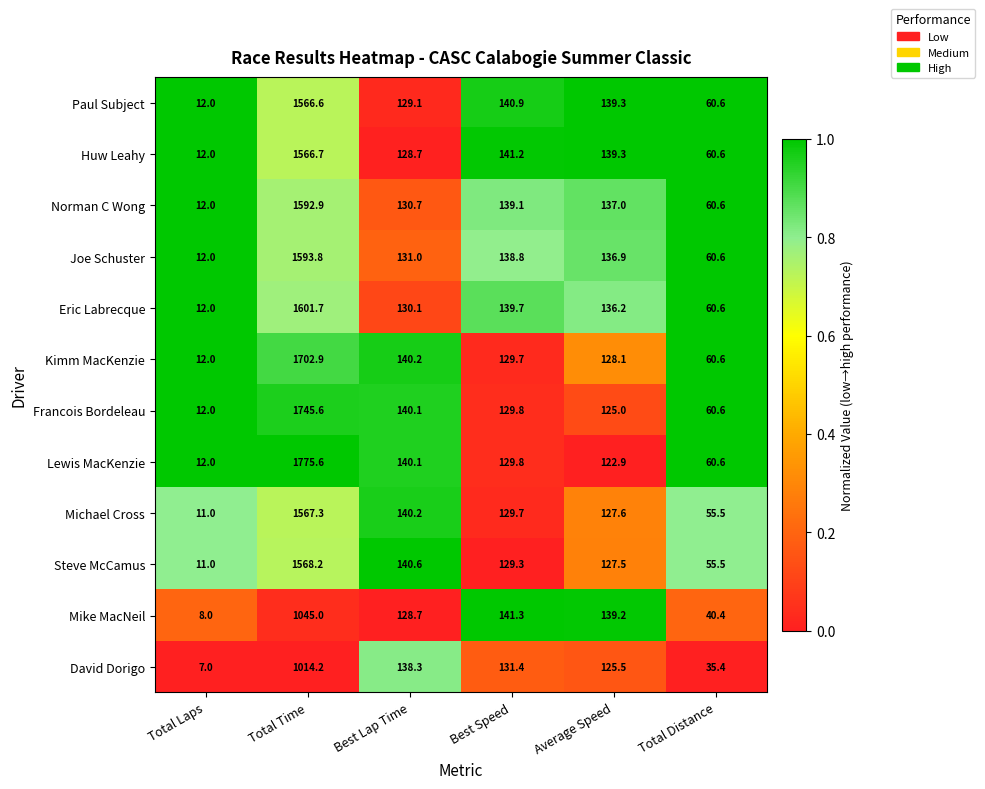

What is the sum of the Michael Cross values at Total Laps and Total Time?

1578.3